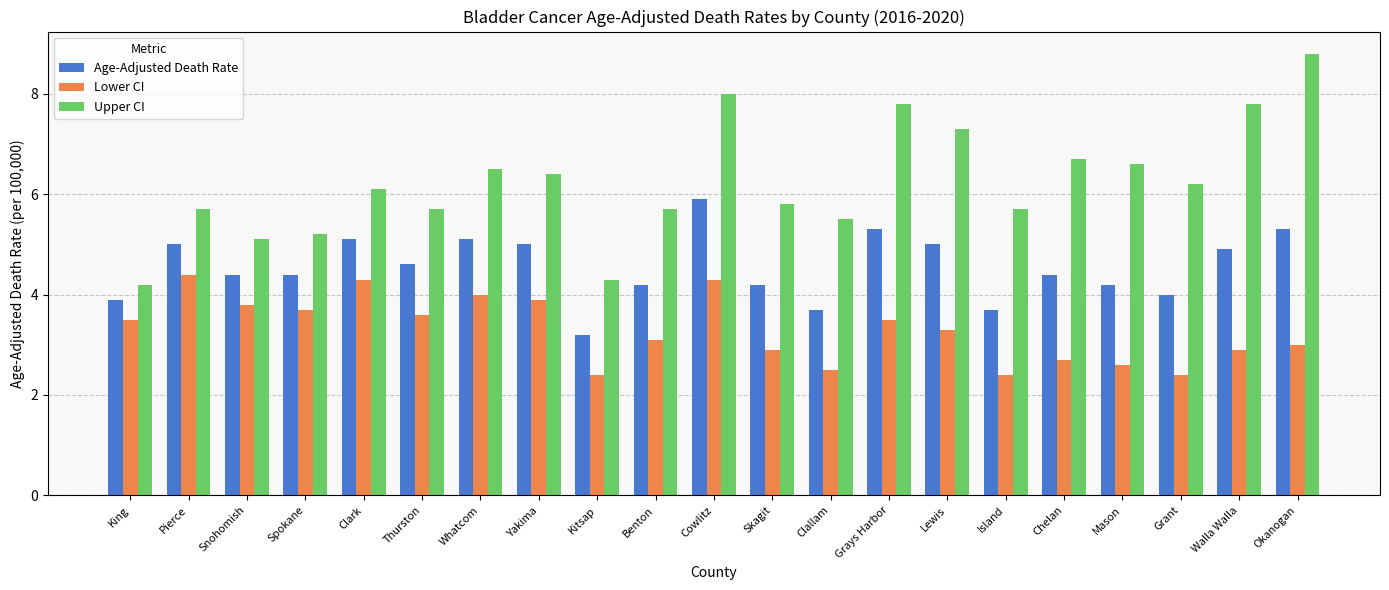

At which category does the chart reach its peak across all series?

Okanogan